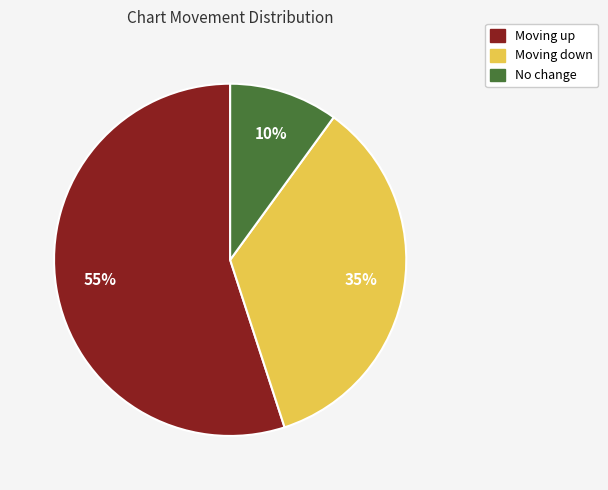

Is there a majority slice in this chart?

Yes